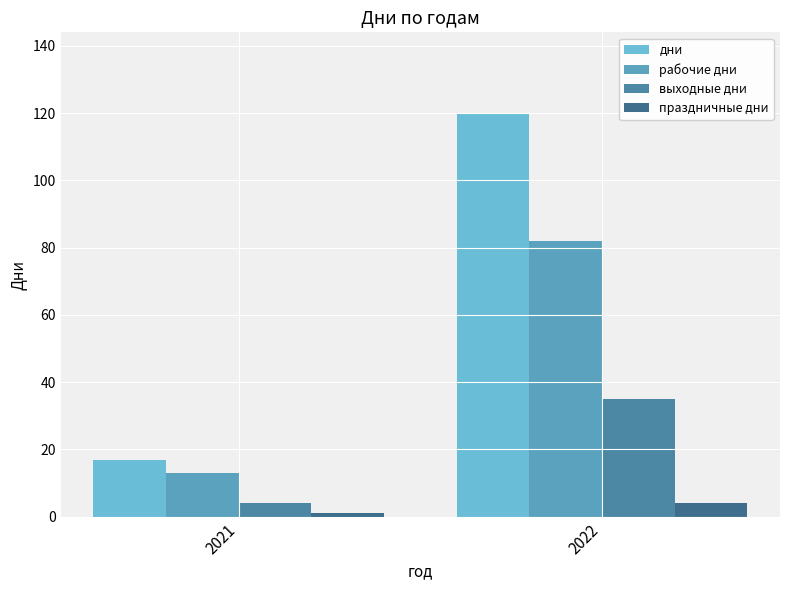

What is the minimum value shown in the chart?

1